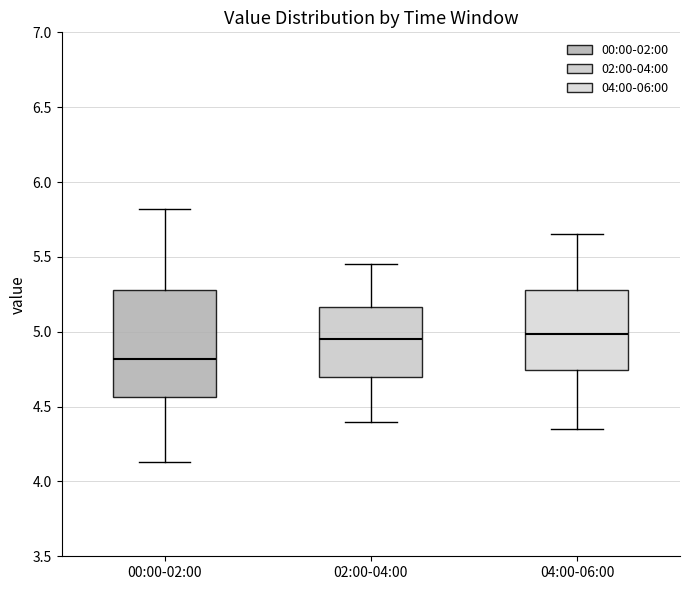

Reading left to right, transcribe this box plot: for each box, give where its median line is, the range the box spans, and where its two whiskers end, as read against the y-axis. The values are not printed on the chart, so give them approximately, as read against the axis.

00:00-02:00: median 4.80, box 4.55 to 5.30, whiskers 4.15 to 5.80
02:00-04:00: median 4.95, box 4.70 to 5.15, whiskers 4.40 to 5.45
04:00-06:00: median 5.00, box 4.75 to 5.30, whiskers 4.35 to 5.65